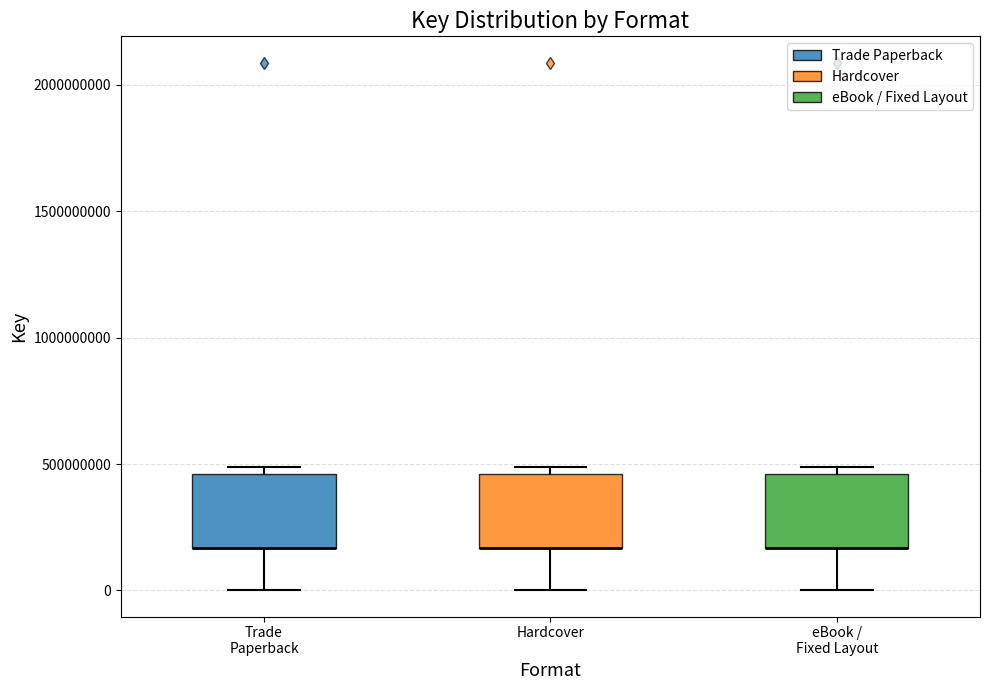

Reading left to right, transcribe this box plot: for each box, give where its median line is, the range the box spans, and where its two whiskers end, as read against the y-axis. The values are not printed on the chart, so give them approximately, as read against the axis.

Trade Paperback: median 150000000 (drawn on the box's lower edge), box 150000000 to 450000000, whiskers 0 to 500000000
Hardcover: median 150000000 (drawn on the box's lower edge), box 150000000 to 450000000, whiskers 0 to 500000000
eBook / Fixed Layout: median 150000000 (drawn on the box's lower edge), box 150000000 to 450000000, whiskers 0 to 500000000